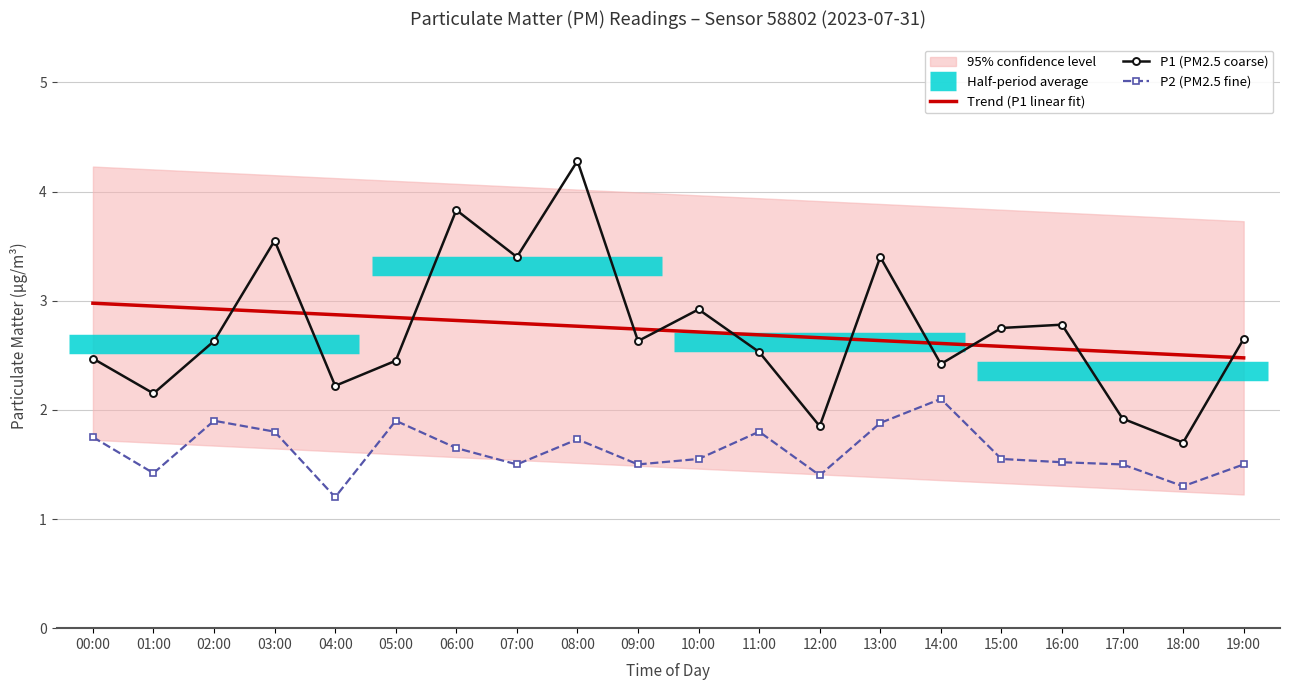

Is this an area chart (filled region under the line)?

No